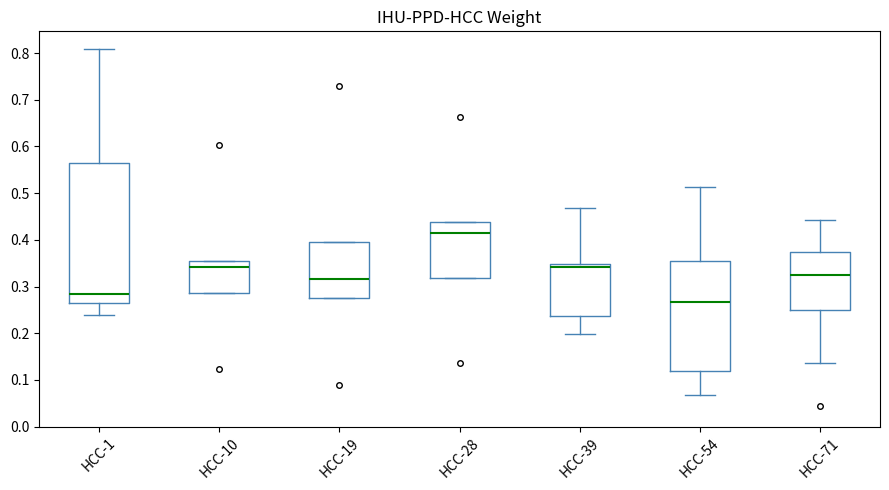

Where is the upper edge of the box for HCC-54 on the y-axis? The values are not printed on the chart, so give them approximately, as read against the axis.

0.35